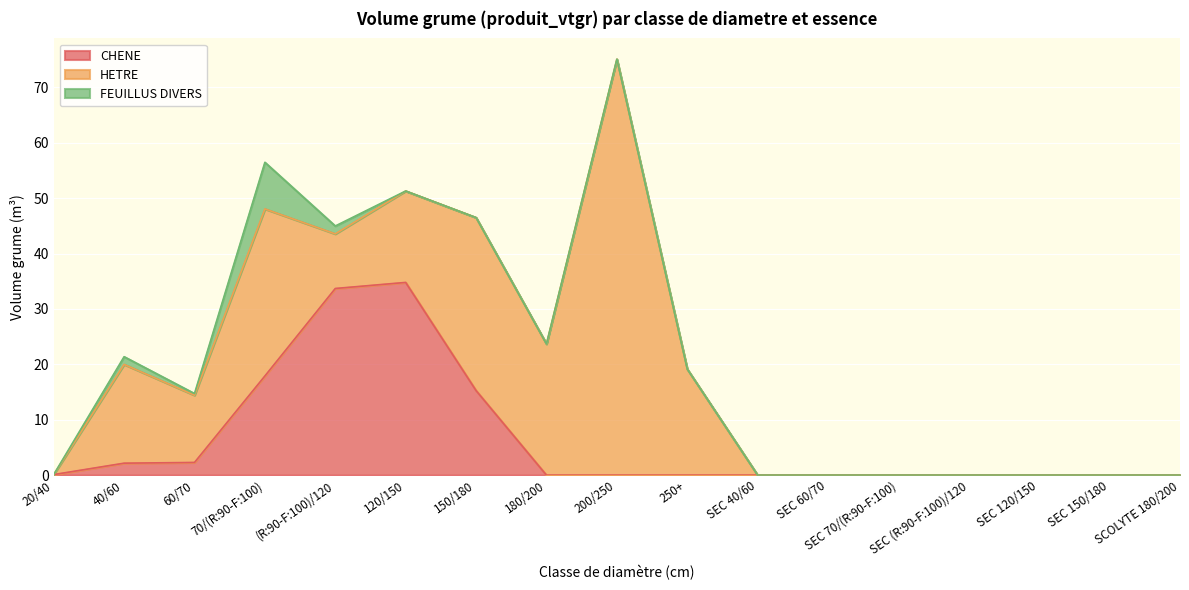

What are all the series names shown in the legend?

CHENE, HETRE, FEUILLUS DIVERS